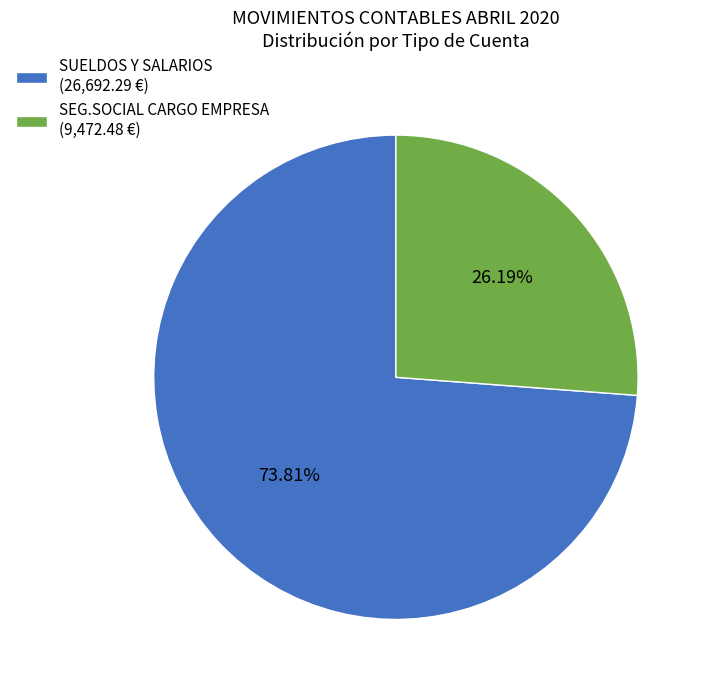

Approximately how many times larger is the value at SUELDOS Y SALARIOS (26,692.29 €) compared to SEG.SOCIAL CARGO EMPRESA (9,472.48 €)?

2.8